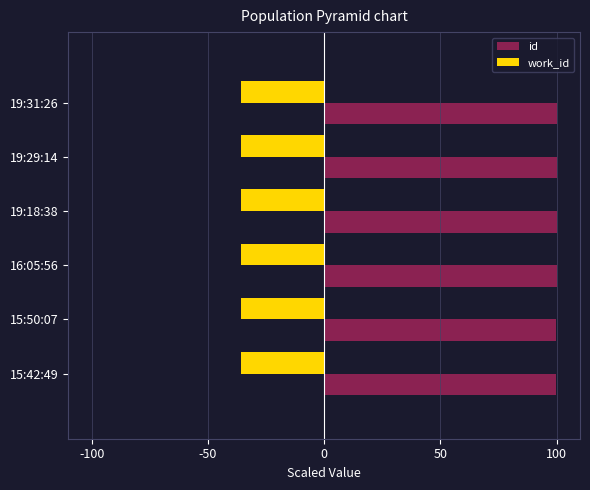

What is the maximum value shown in the chart?

100.0